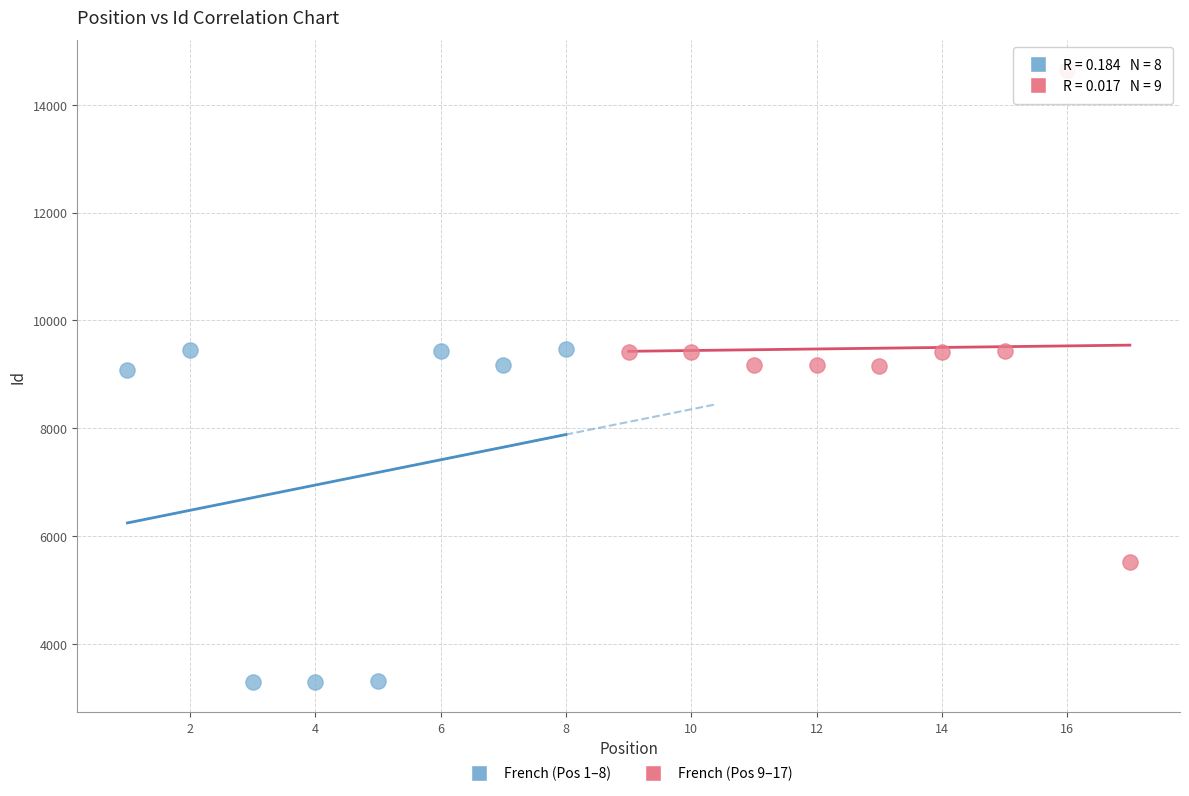

Which series reaches the maximum Y coordinate?

French (Pos 9–17)